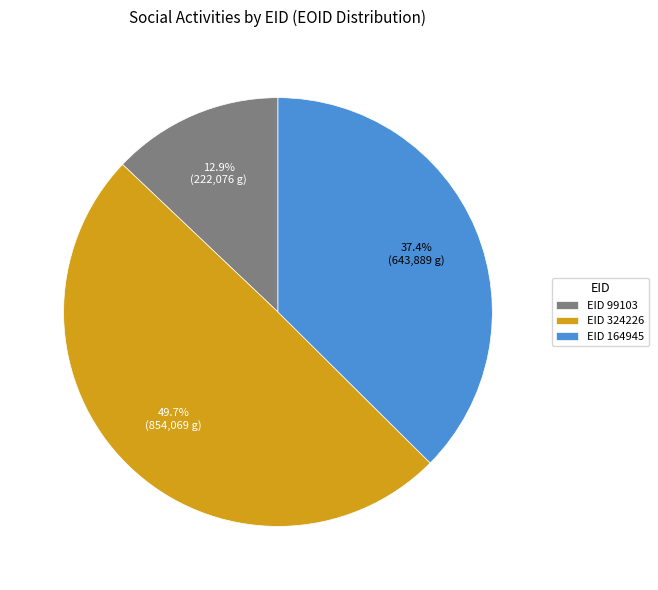

How many segments does this pie chart have?

3